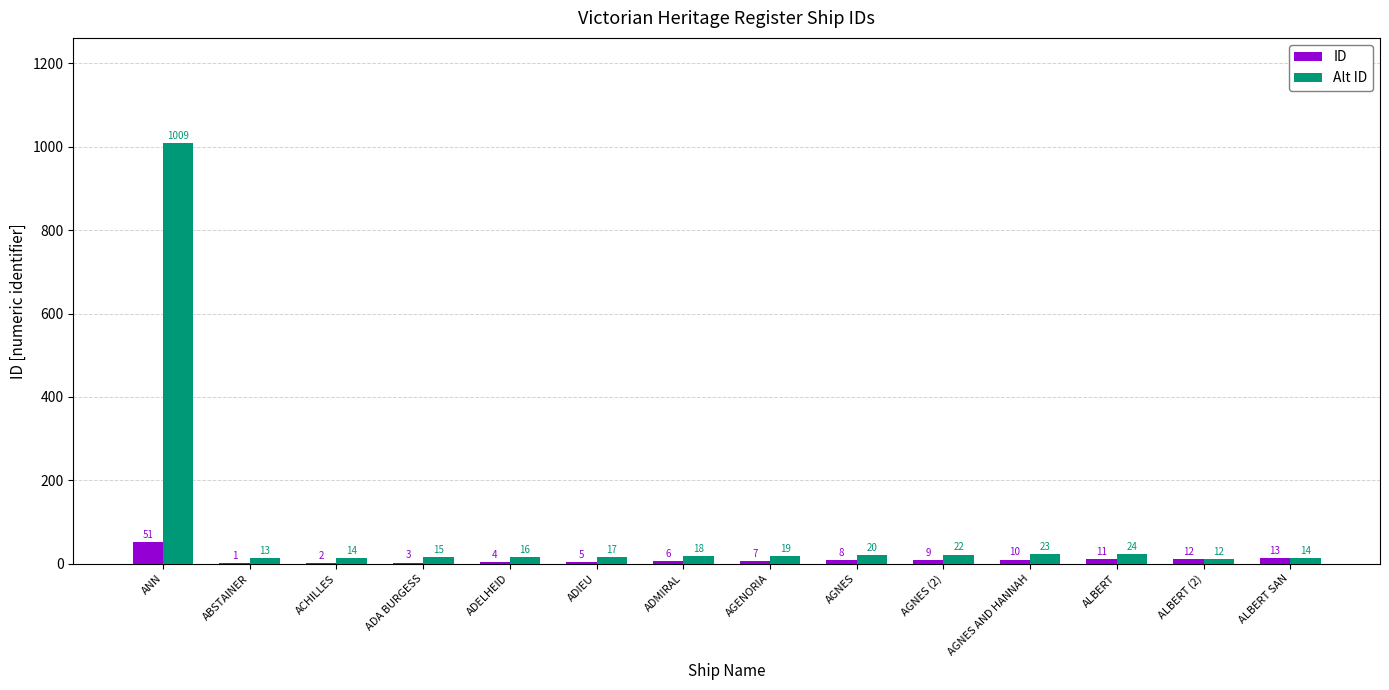

Does the chart contain stacked bars?

No